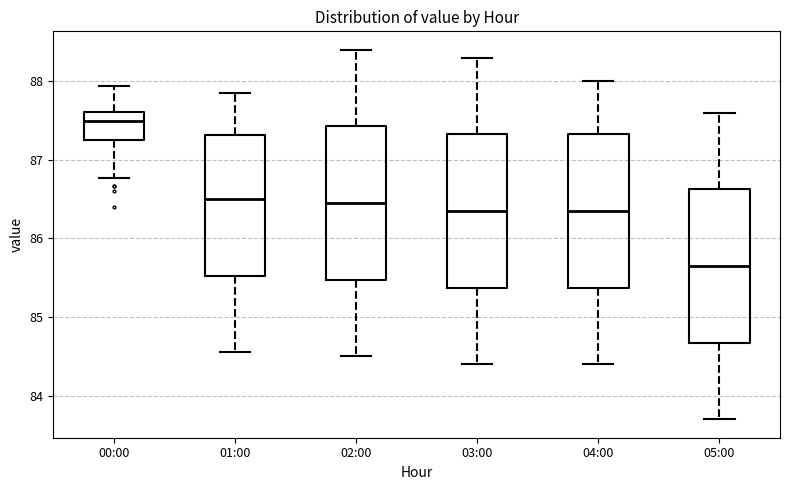

Reading left to right, transcribe this box plot: for each box, give where its median line is, the range the box spans, and where its two whiskers end, as read against the y-axis. The values are not printed on the chart, so give them approximately, as read against the axis.

00:00: median 87.5, box 87.3 to 87.6, whiskers 86.8 to 87.9
01:00: median 86.5, box 85.5 to 87.3, whiskers 84.6 to 87.9
02:00: median 86.5, box 85.5 to 87.4, whiskers 84.5 to 88.4
03:00: median 86.4, box 85.4 to 87.3, whiskers 84.4 to 88.3
04:00: median 86.4, box 85.4 to 87.3, whiskers 84.4 to 88.0
05:00: median 85.7, box 84.7 to 86.6, whiskers 83.7 to 87.6